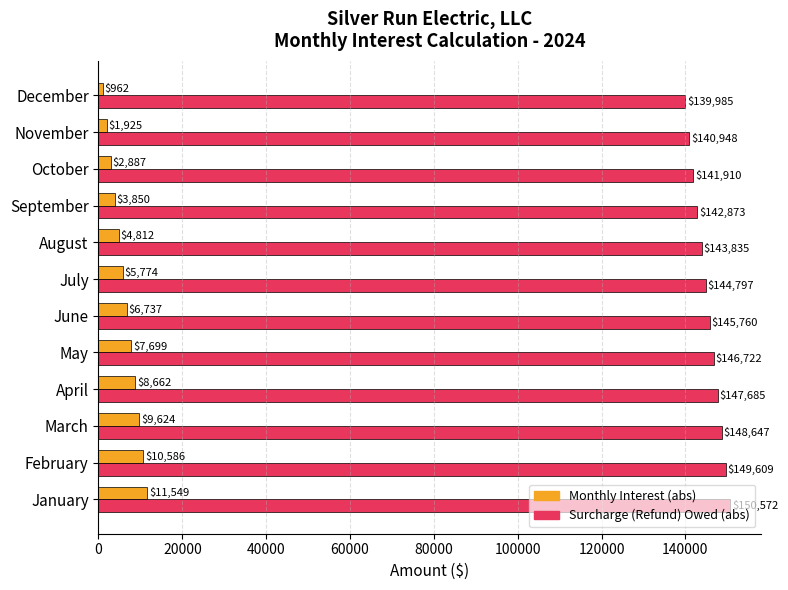

What is the difference between the second highest and minimum values in the Surcharge (Refund) Owed (abs) series?

9623.9